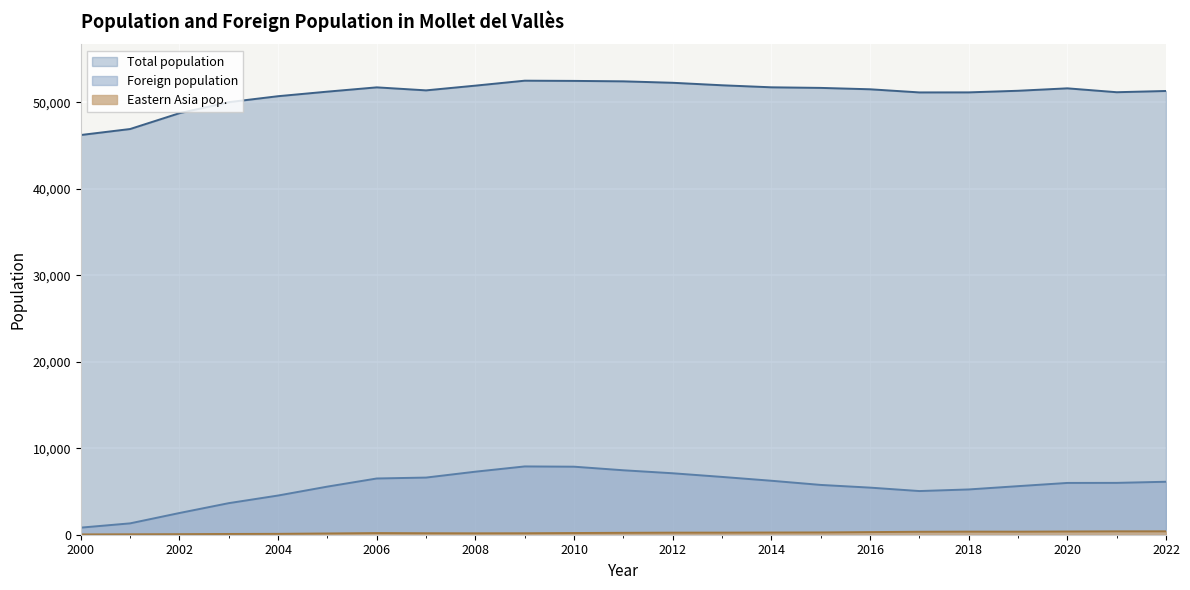

Is it true that Total population equals 51133 at 2018?

True